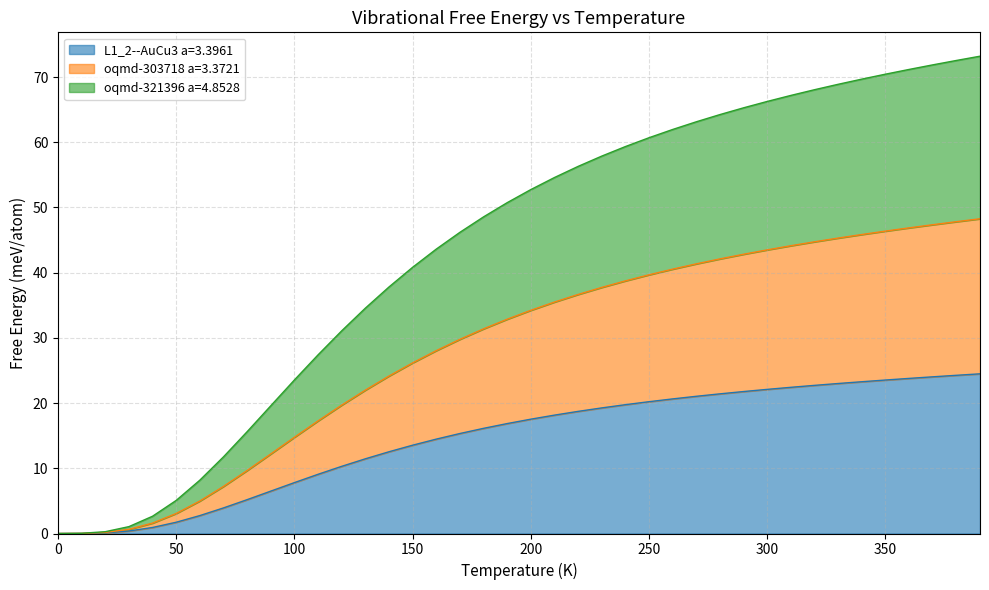

How many data points does each series have?

40